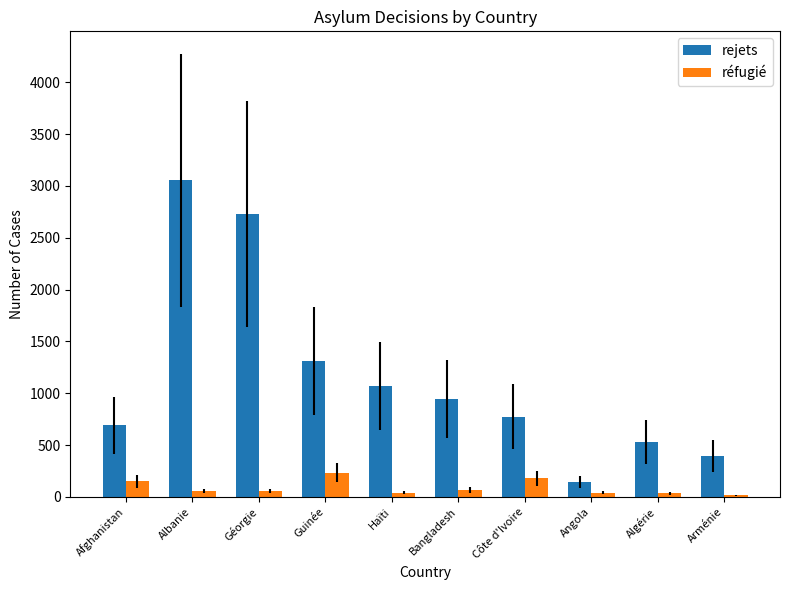

How many groups of bars are there?

10